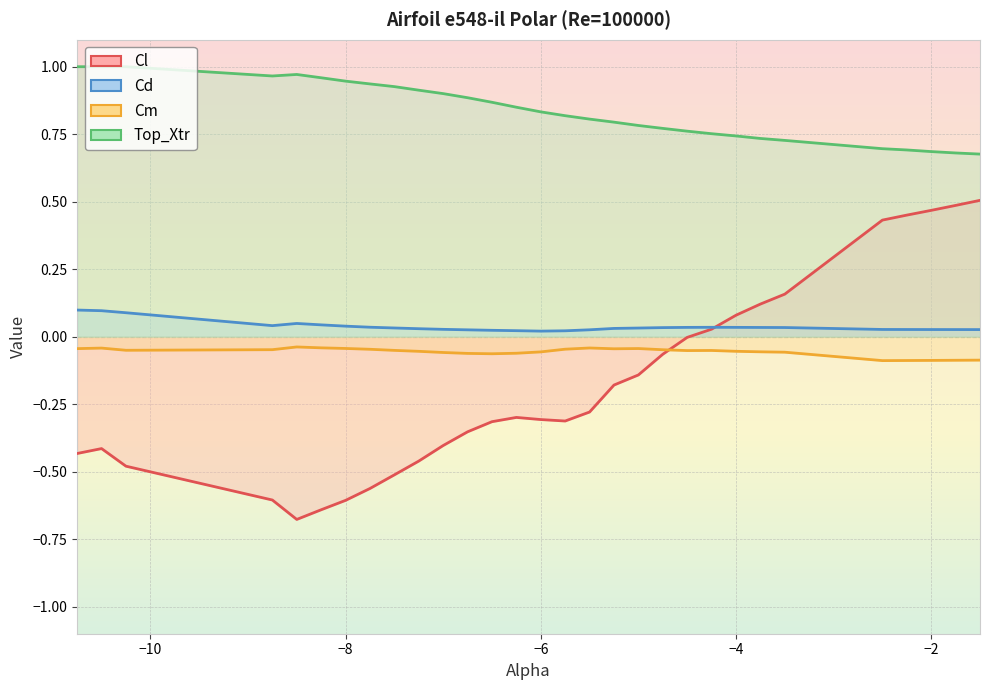

At how many categories does at least one series exceed 0?

30